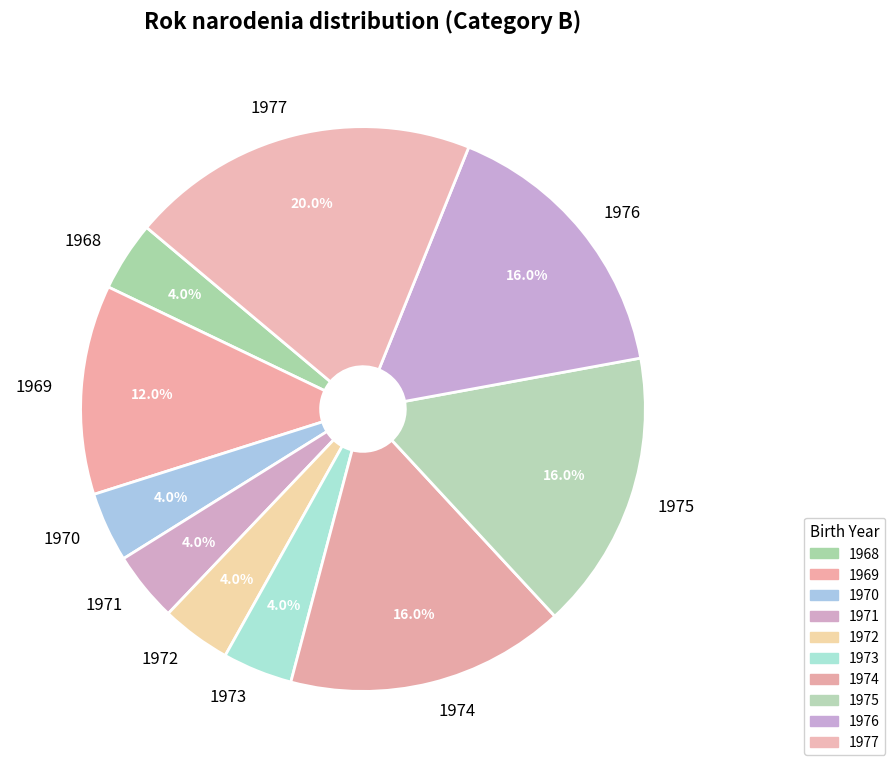

What percentage do 1971 and 1972 together represent?

8.0%